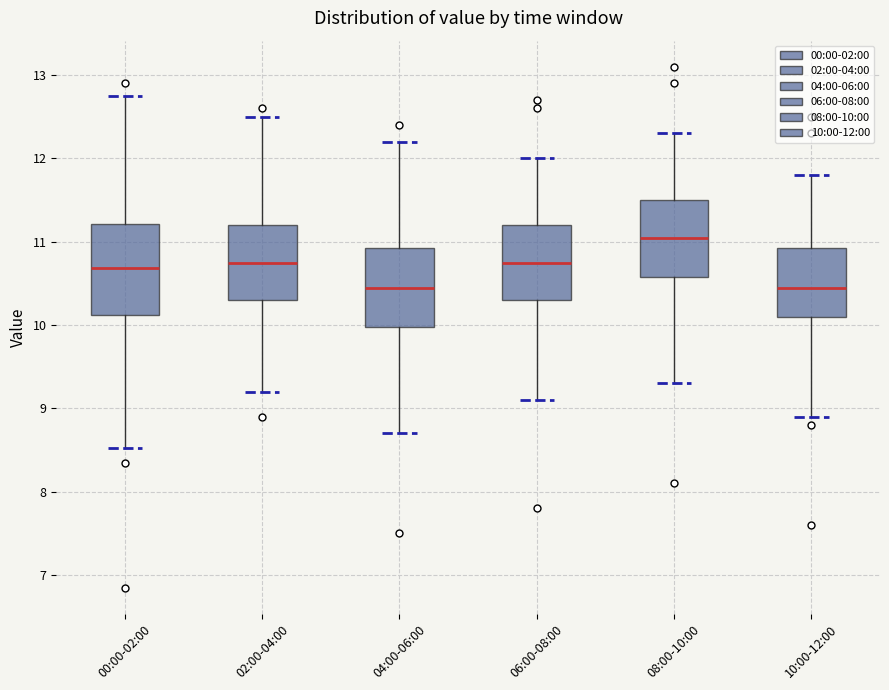

Where does the lower whisker of the box for 06:00-08:00 end on the y-axis? The values are not printed on the chart, so give them approximately, as read against the axis.

9.1